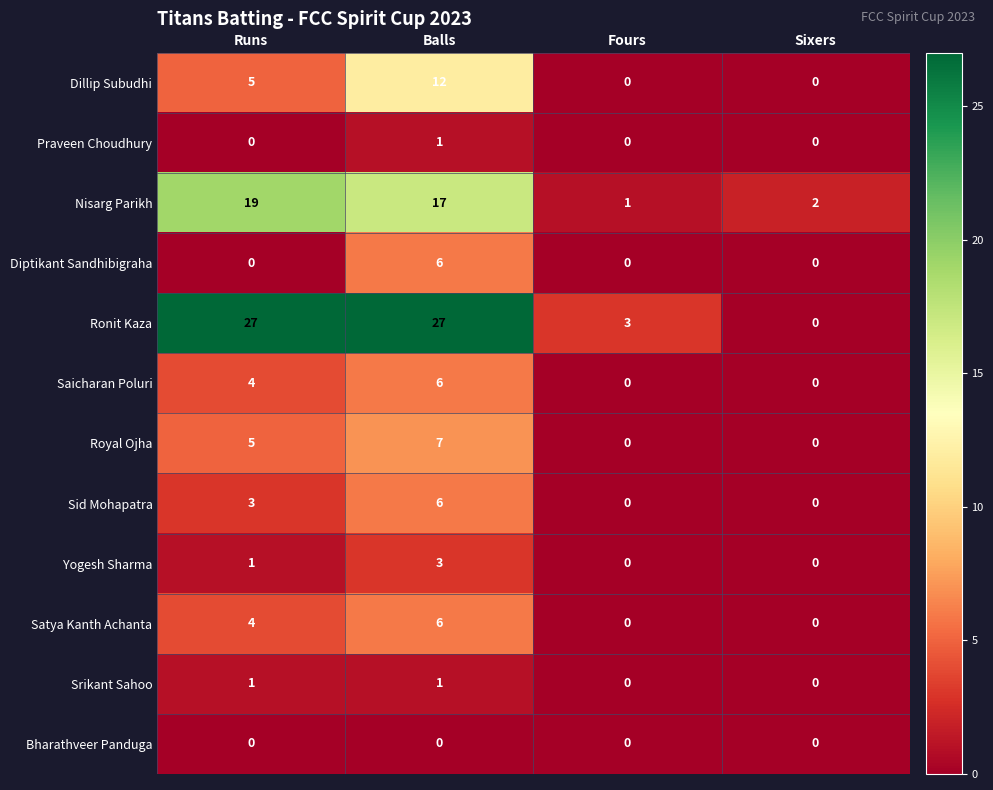

At which category is the sum across all series the highest?

Balls